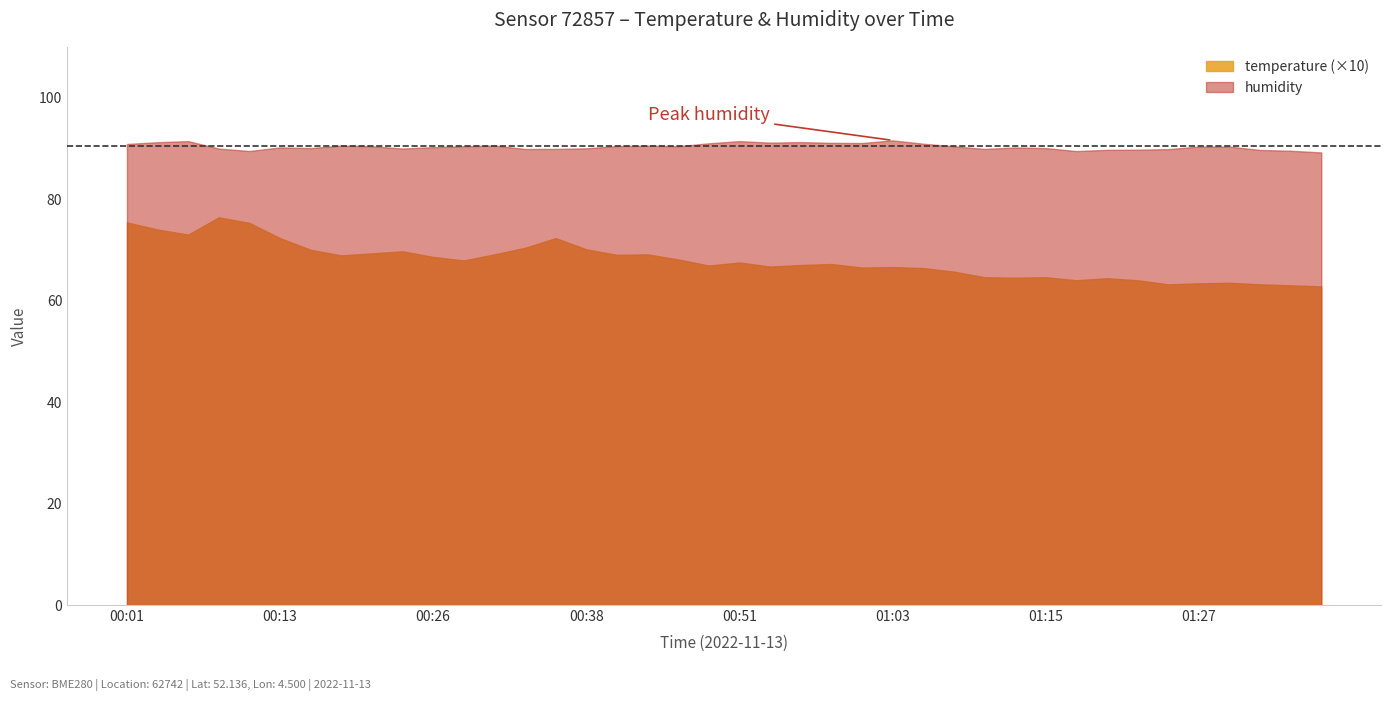

Which has a higher value, 7 or 13?

13